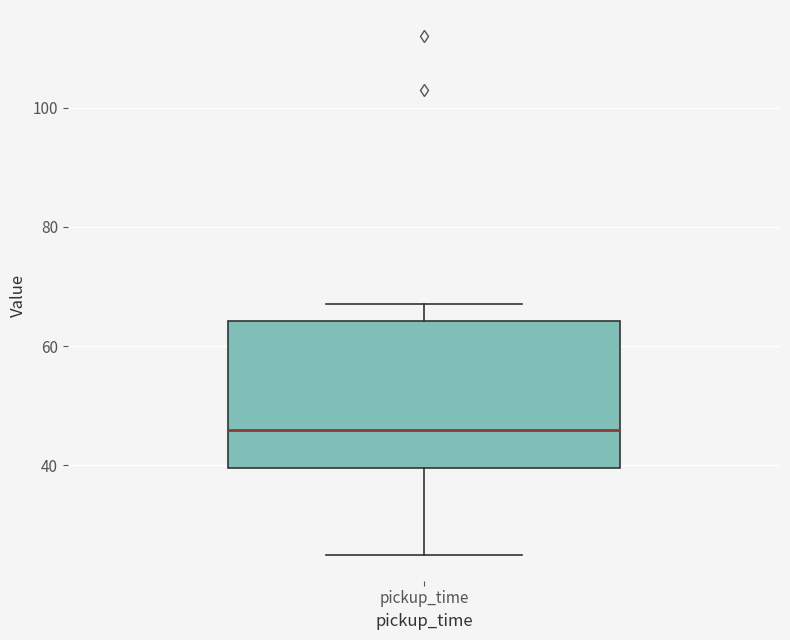

Read this box plot against the y-axis: the position of the median line, the range covered by the box, and the ends of both whiskers. The values are not printed on the chart, so give them approximately, as read against the axis.

median 46, box 40 to 64, whiskers 26 to 68